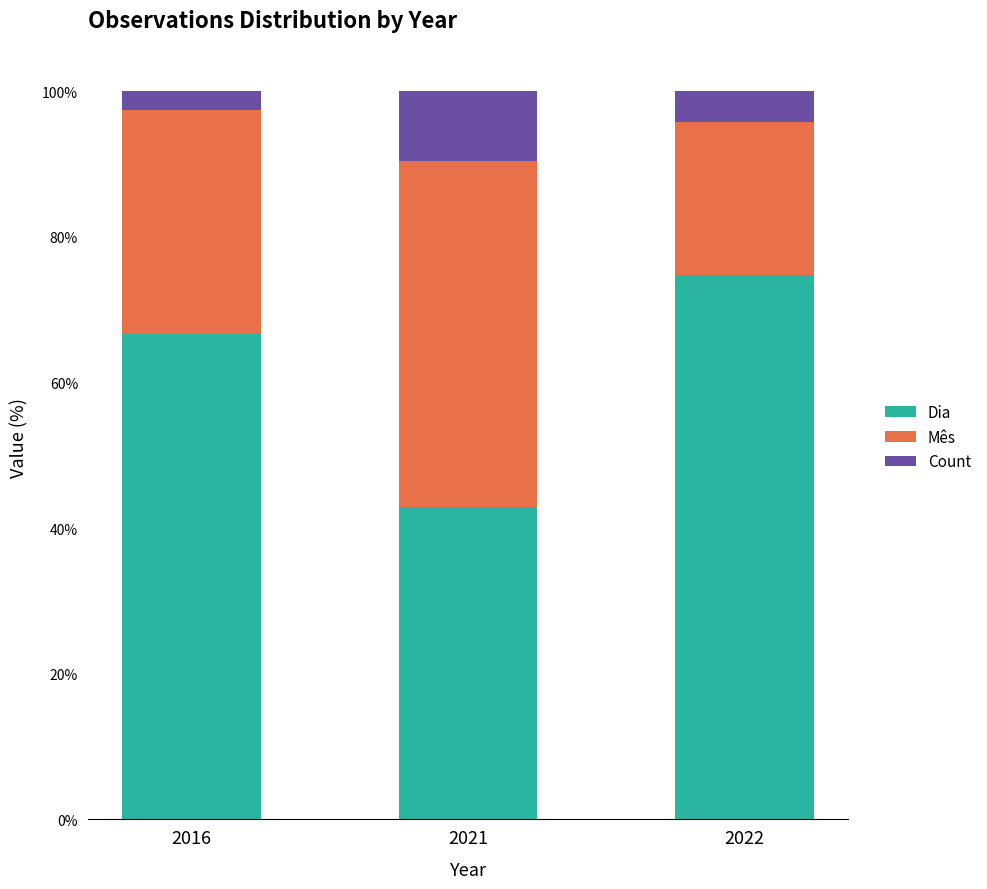

Where does the Dia series first go above 66?

2016